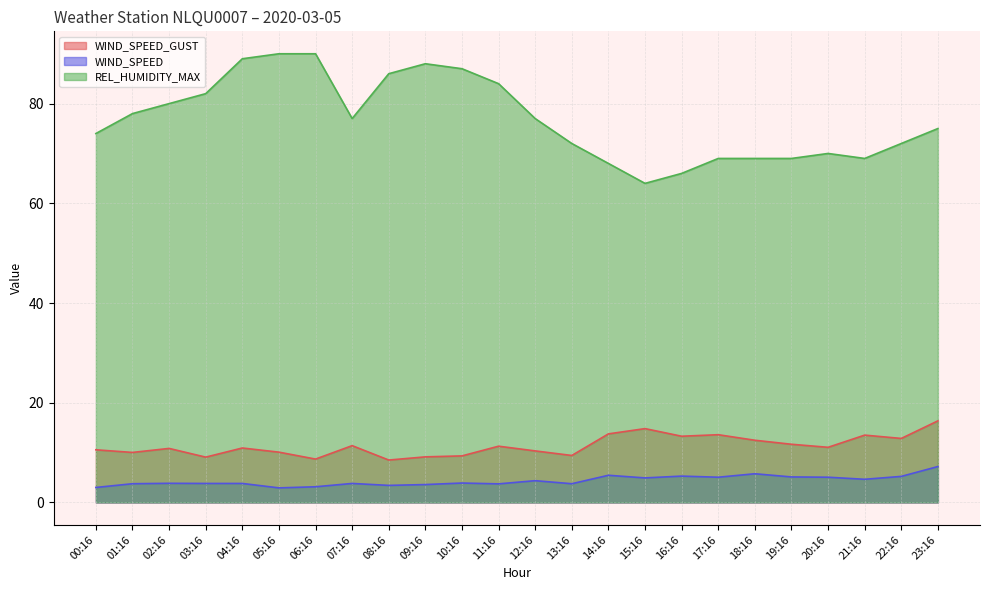

True or false: WIND_SPEED_GUST and REL_HUMIDITY_MAX intersect in this chart.

False